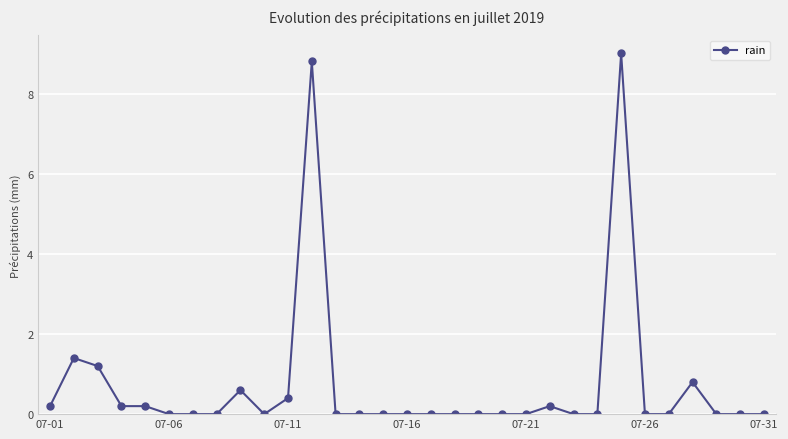

How many lines are shown in the chart?

1